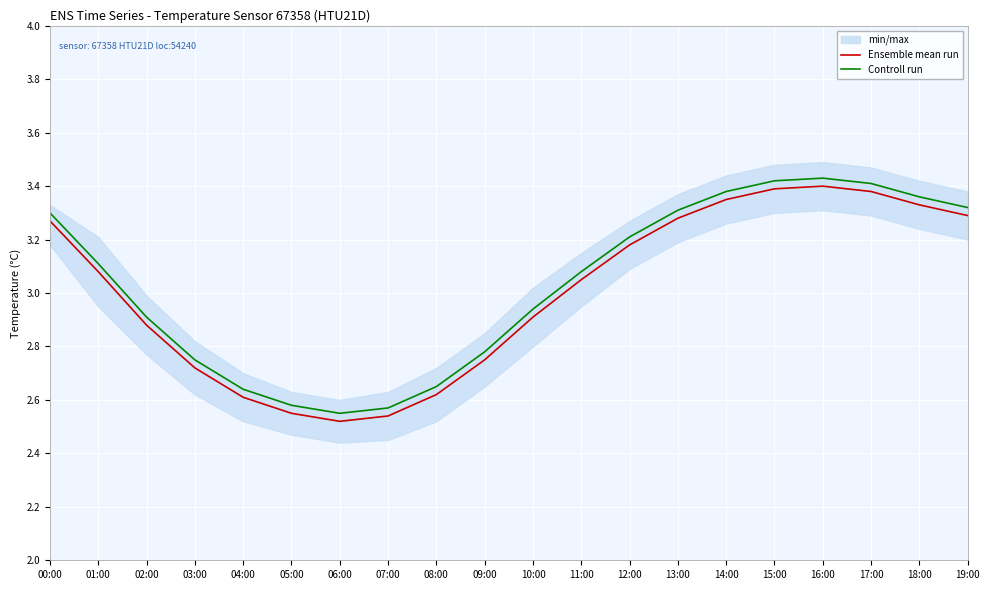

What is the label of the 14th point from the left?

13:00